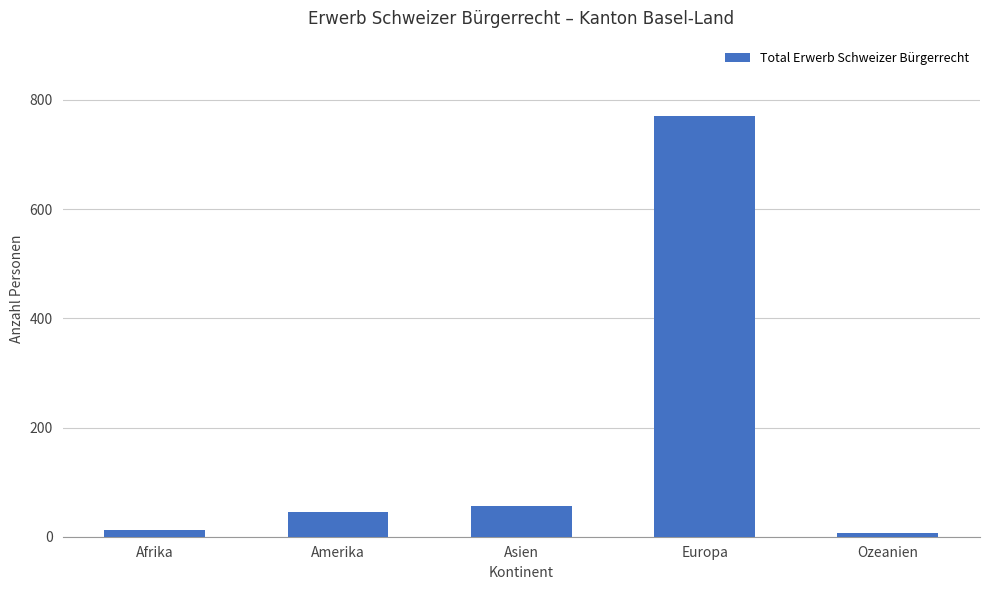

Is it true that the value at Amerika is 45?

True